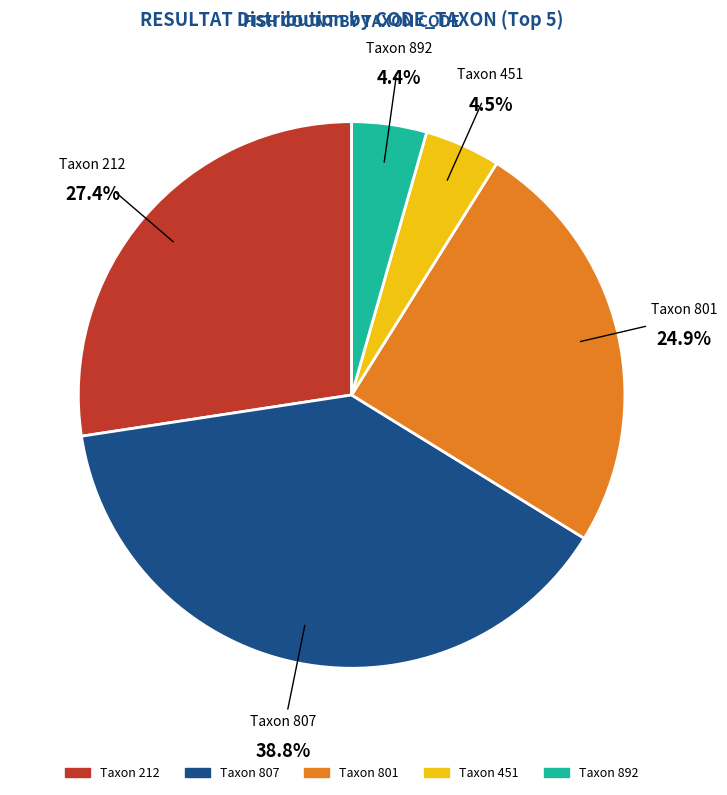

Is there a majority slice in this chart?

No